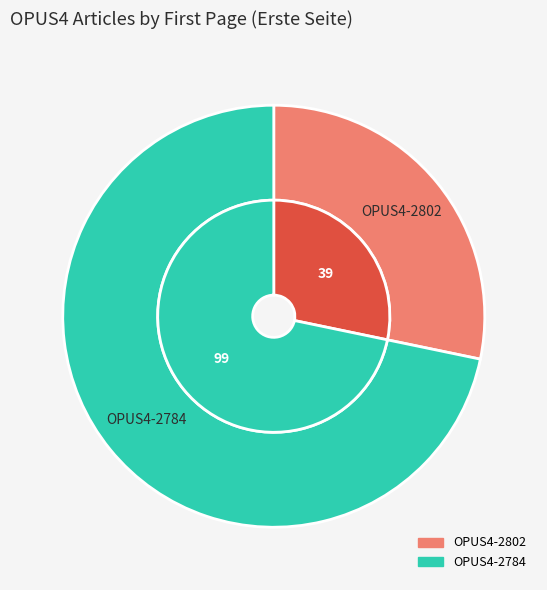

How many segments does this pie chart have?

2